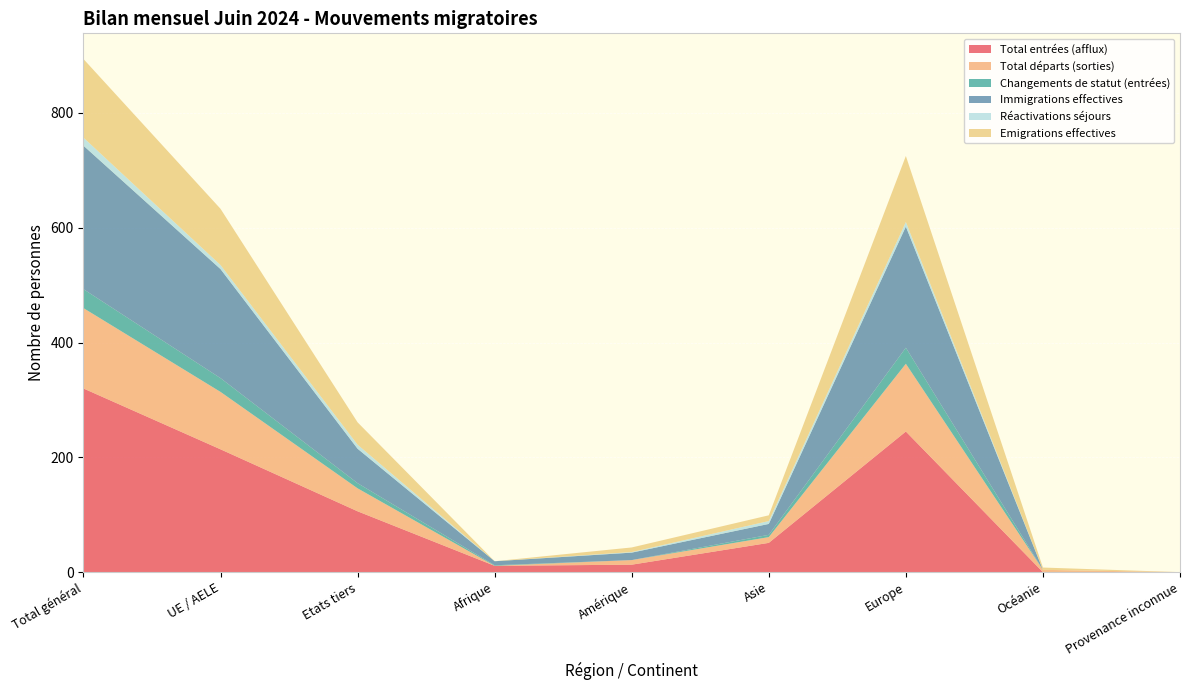

Reading left to right, what are all the values shown in this chart?

Total entrées (afflux): 320	214	106	11	13	51	245	0	0
Total départs (sorties): 140	100	40	0	8	10	118	4	0
Changements de statut (entrées): 33	24	9	1	0	4	28	0	0
Immigrations effectives: 250	190	60	7	13	19	211	0	0
Réactivations séjours: 14	7	7	0	1	5	8	0	0
Emigrations effectives: 137	98	39	0	8	10	115	4	0